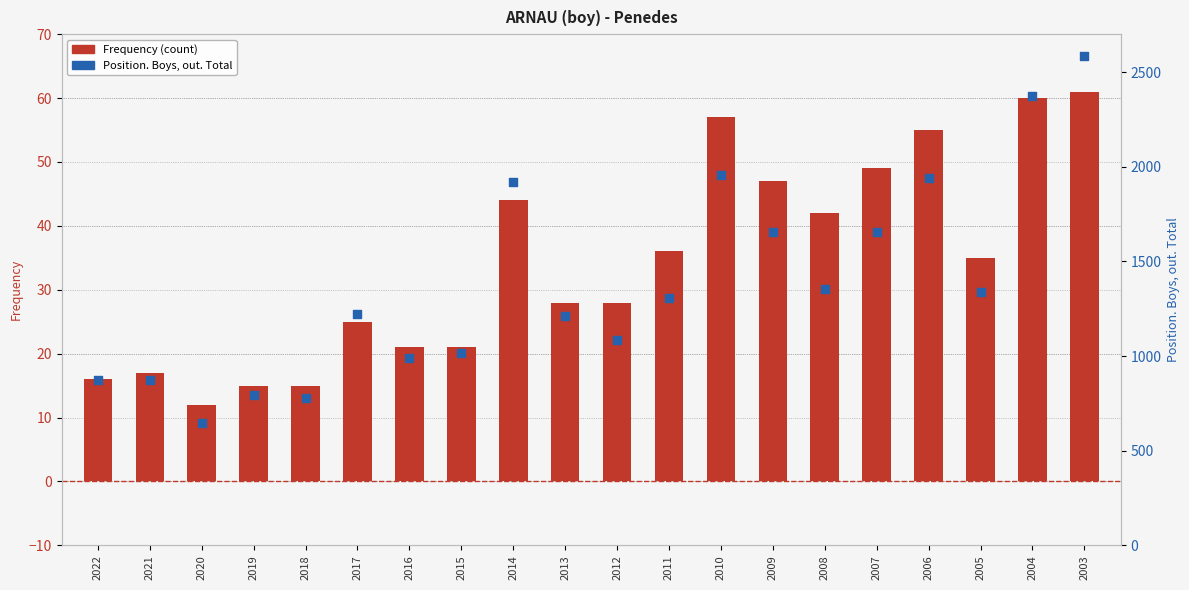

At which category is the sum across all series the highest?

2003